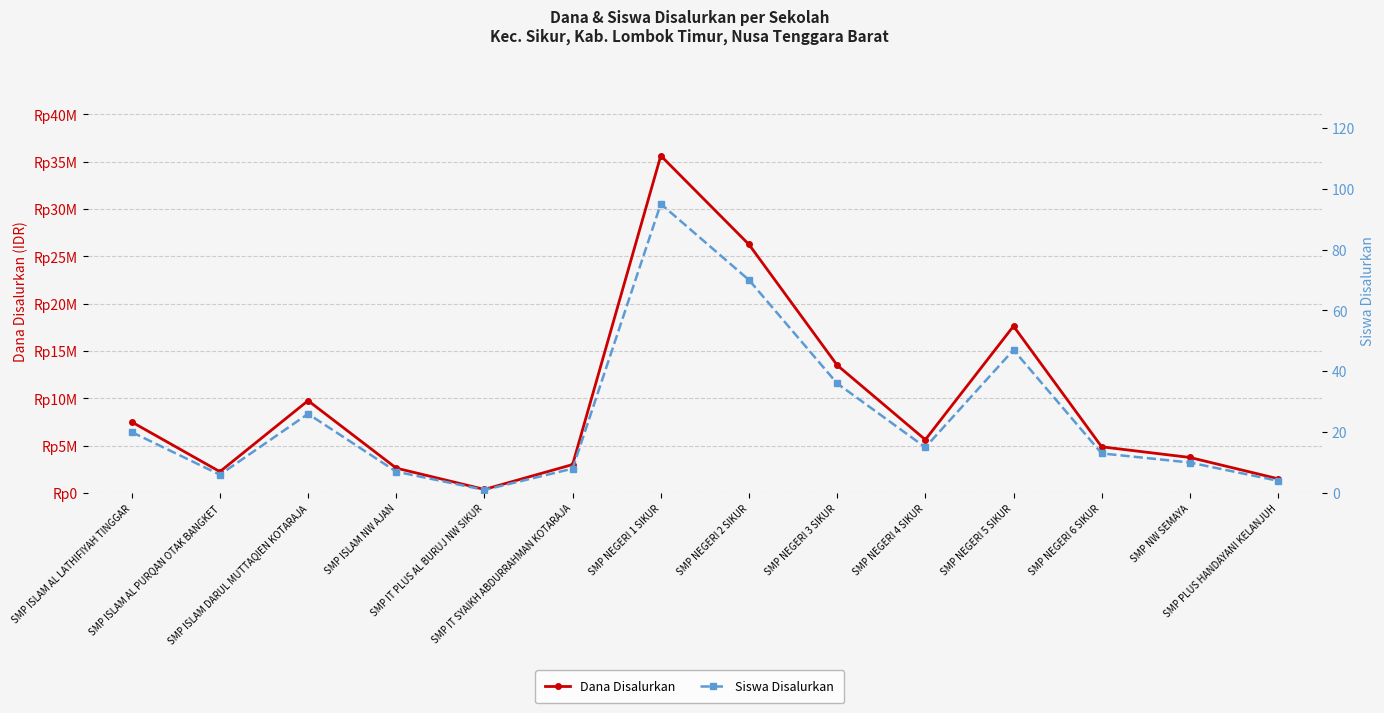

What is the sum of all Siswa Disalurkan values?

358